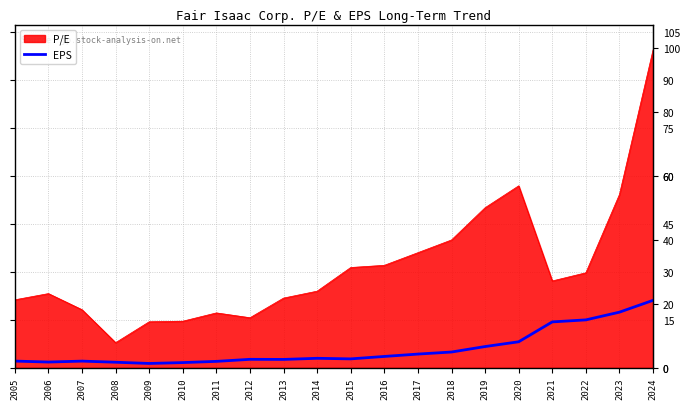

List the series in order of their peak value, highest first.

P/E, EPS